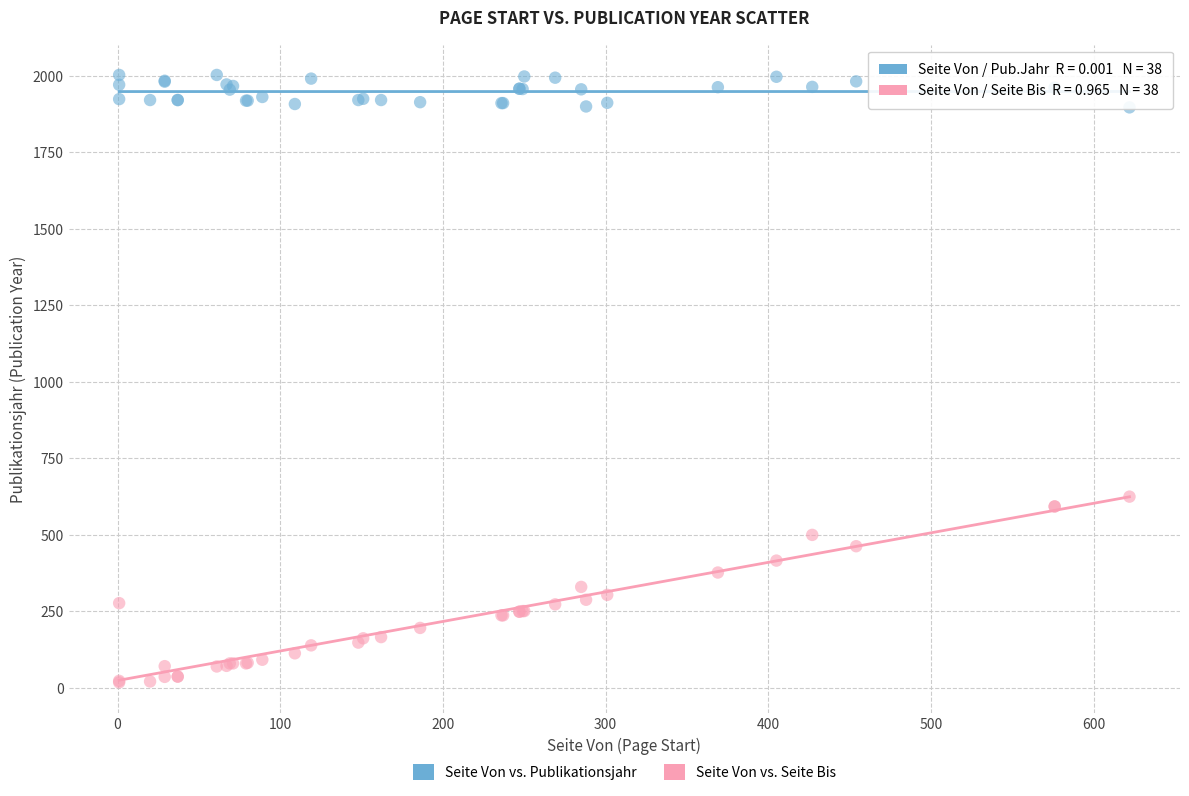

Which series has the largest Y range (max minus min)?

Seite Von vs. Seite Bis